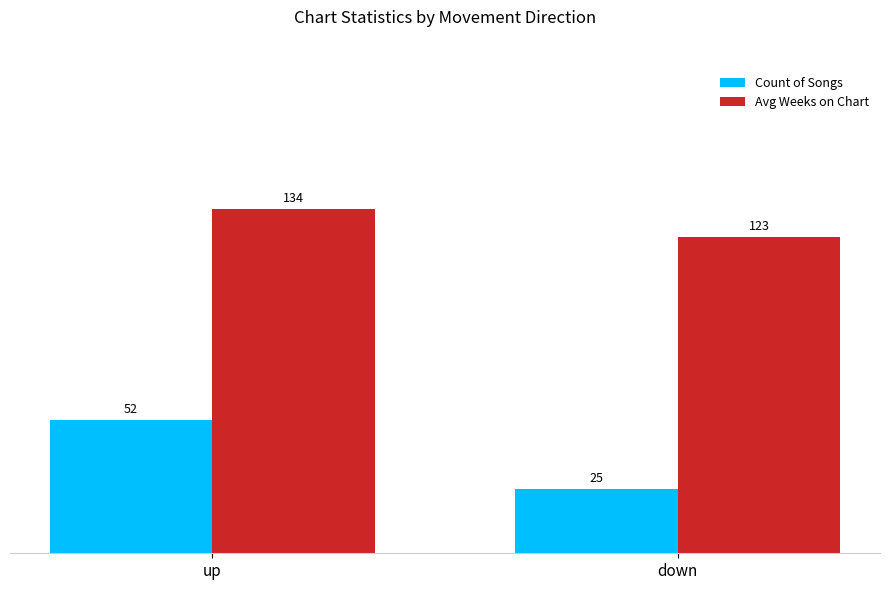

What position from the left is up?

1